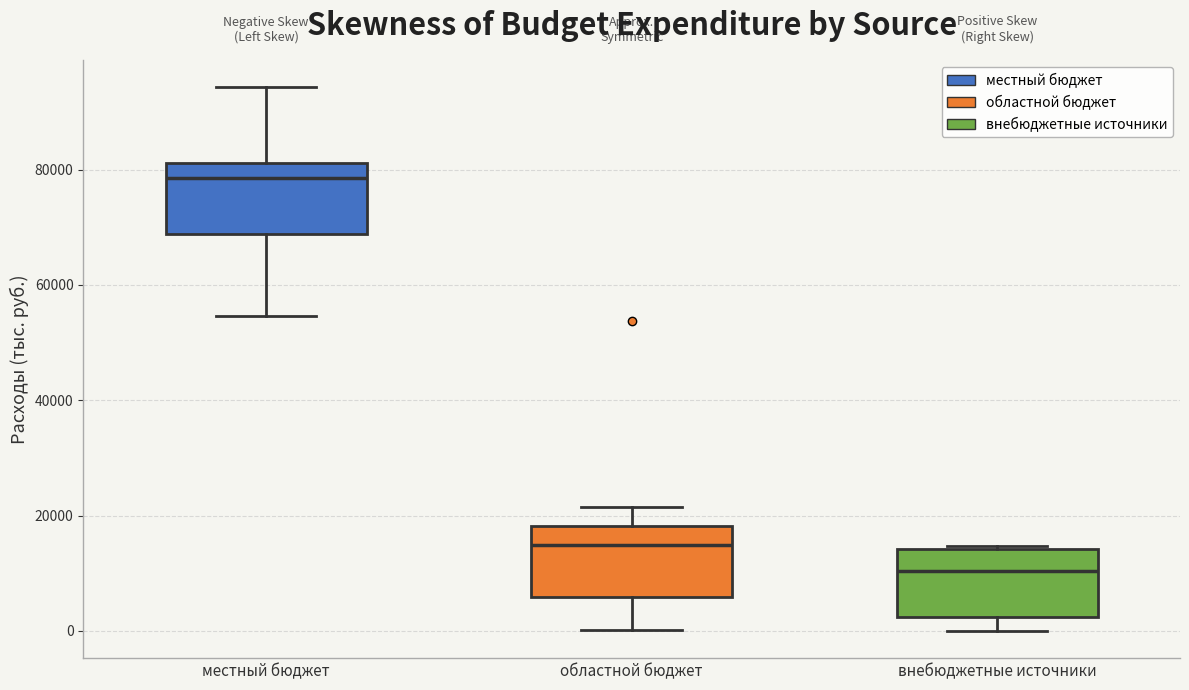

Which box has the highest median line?

местный бюджет